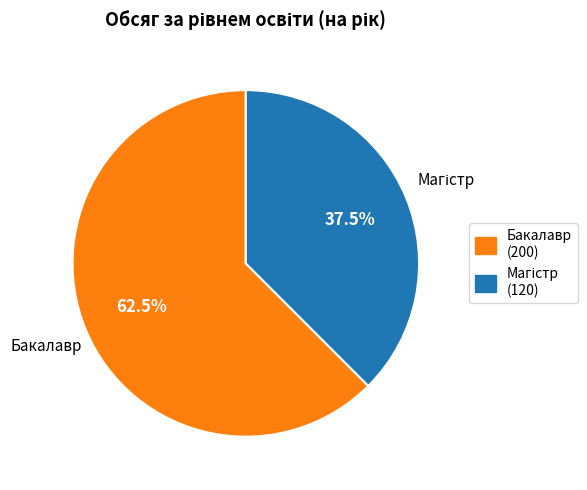

What is the majority slice?

Бакалавр